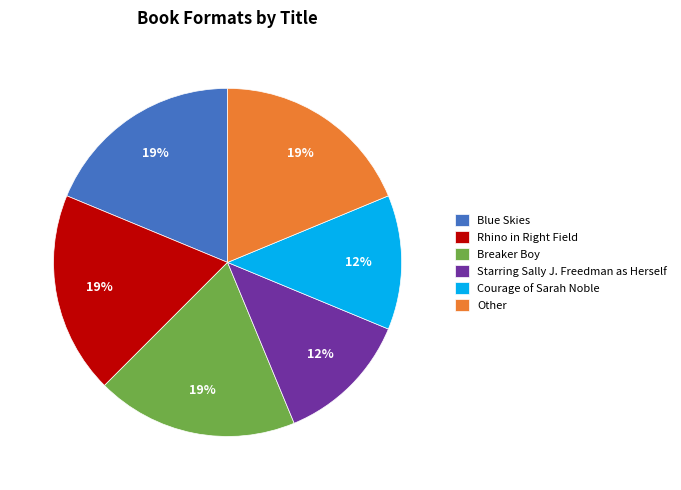

To the nearest percent, what percentage of the pie is Other?

19%